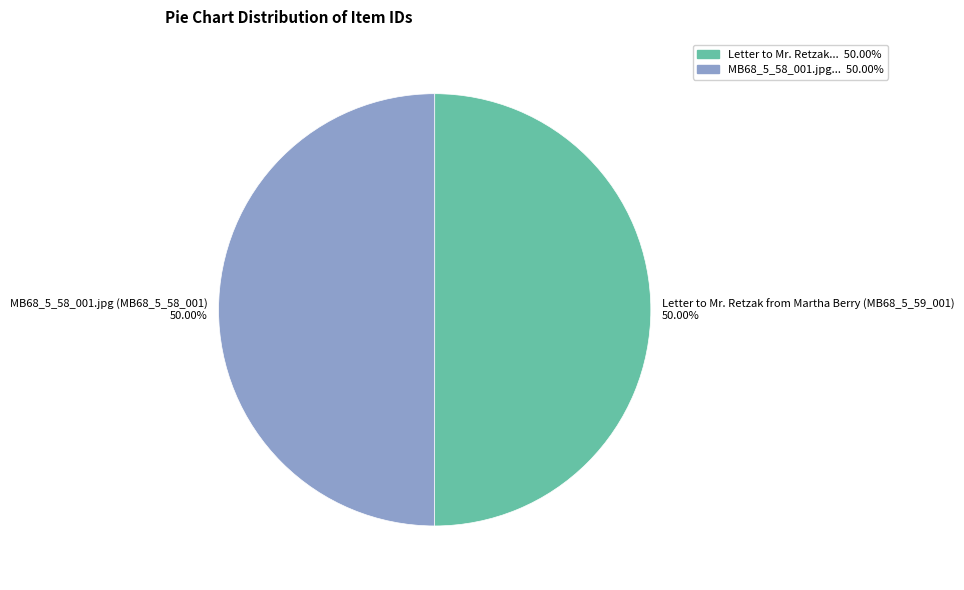

What is the ratio of the value at MB68_5_58_001.jpg (MB68_5_58_001) 50.00% to the value at Letter to Mr. Retzak from Martha Berry (MB68_5_59_001) 50.00%?

1.0